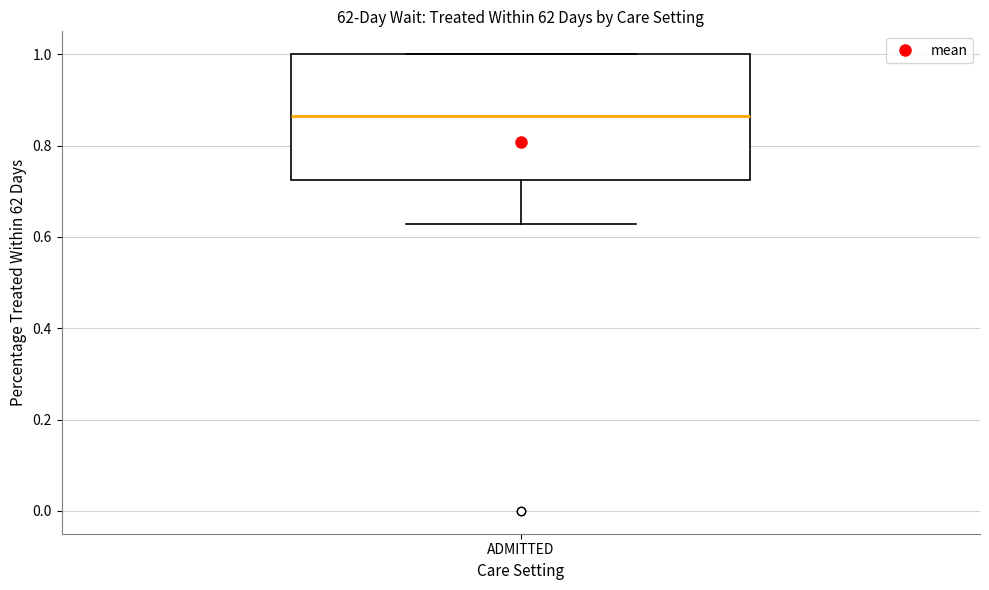

Read this box plot against the y-axis: the position of the median line, the range covered by the box, and the ends of both whiskers. The values are not printed on the chart, so give them approximately, as read against the axis.

median 0.86, box 0.72 to 1.00, whiskers 0.62 to 1.00